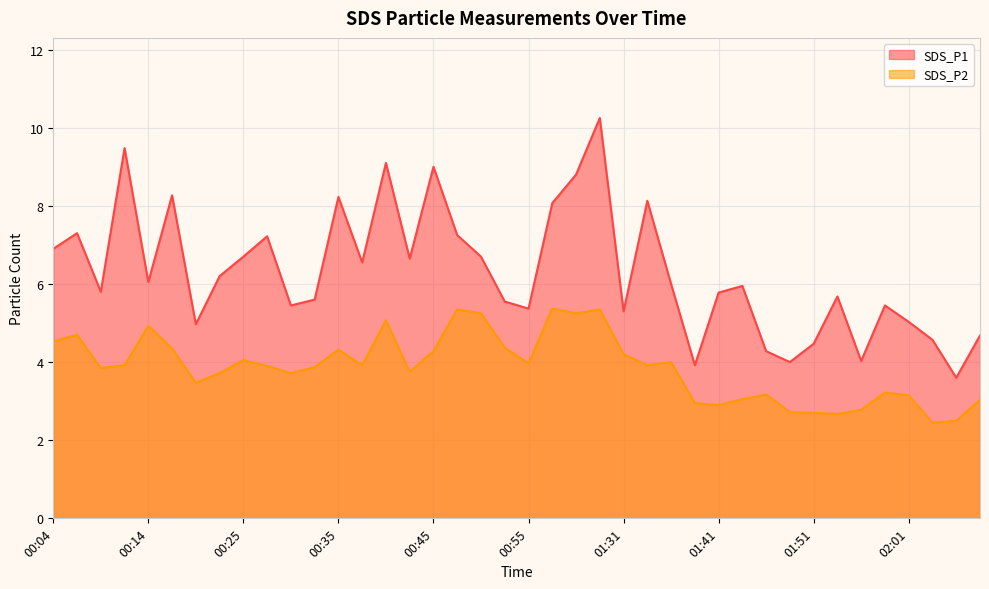

Which series has the largest total across all categories?

SDS_P1